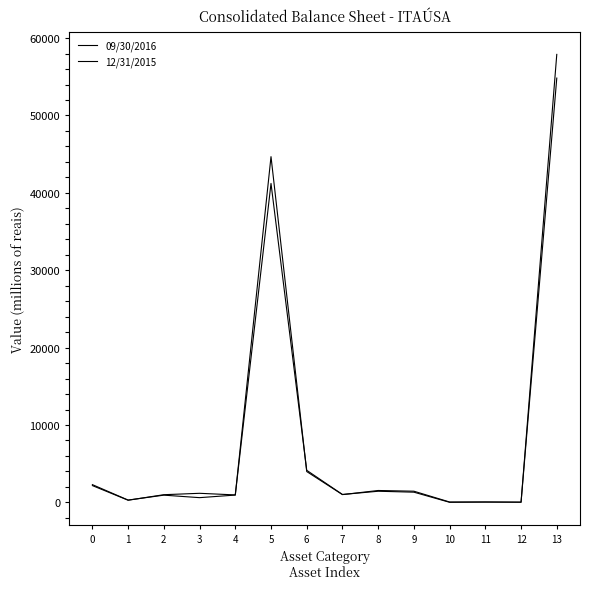

What is the difference between the second highest and minimum values in the 12/31/2015 series?

41203